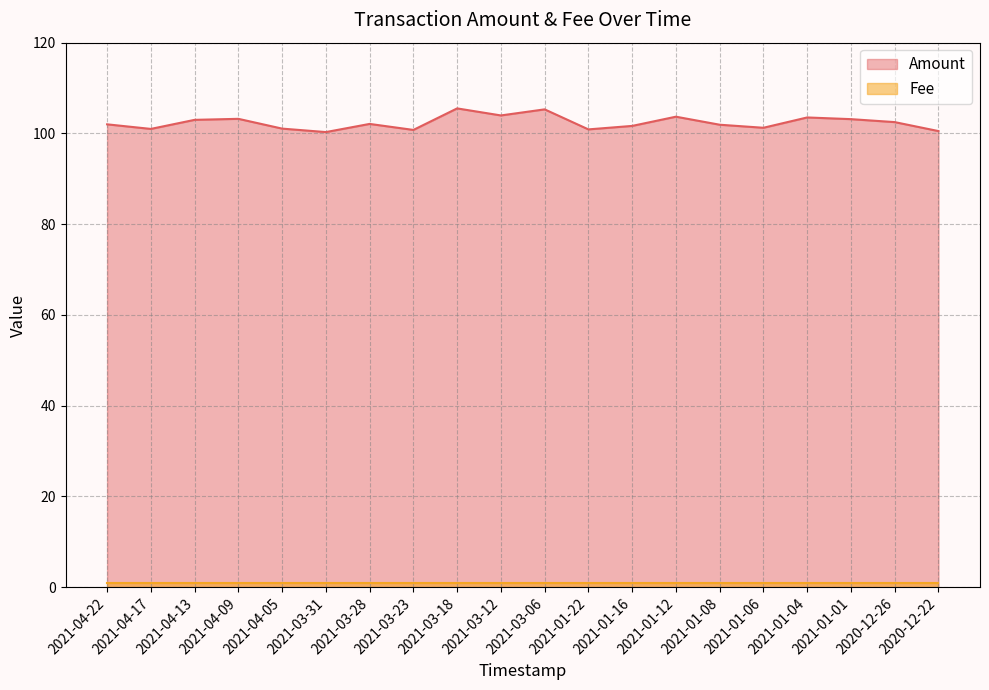

What is the average value?

102.4